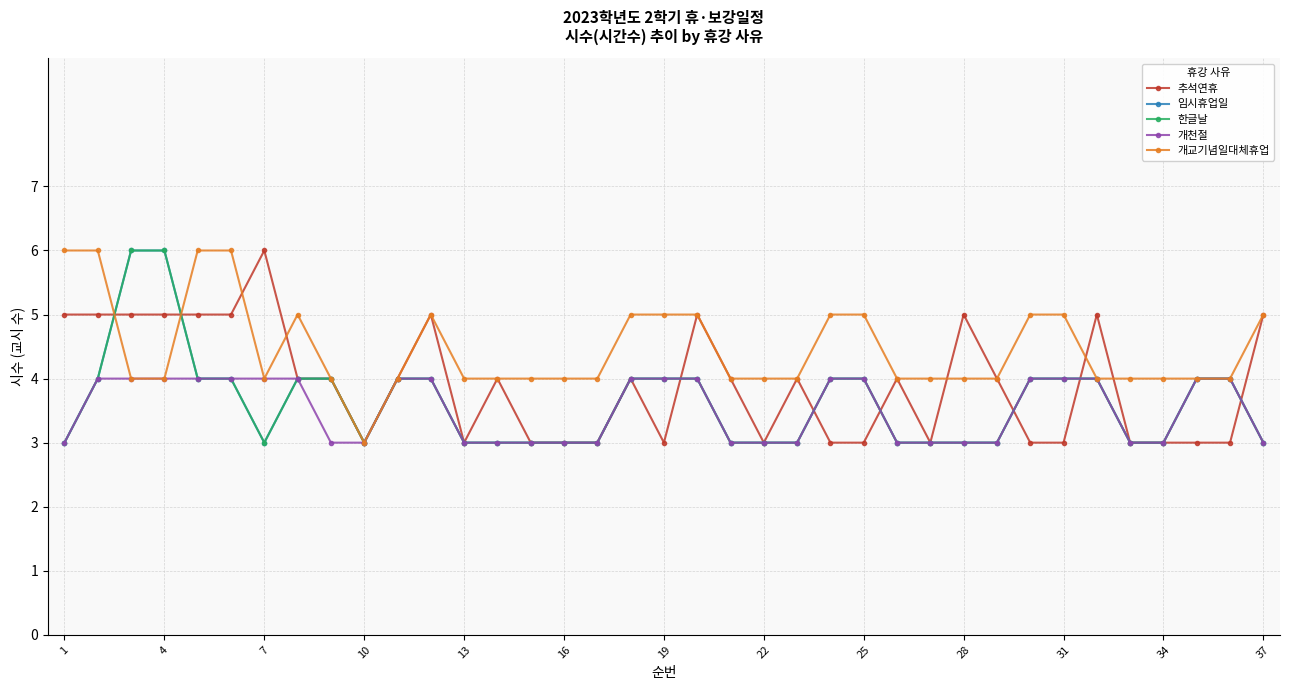

Reading left to right, extract all data points from this chart.

추석연휴: 5	5	5	5	5	5	6	4	4	3	4	5	3	4	3	3	3	4	3	5	4	3	4	3	3	4	3	5	4	3	3	5	3	3	3	3	5
임시휴업일: 3	4	6	6	4	4	3	4	4	3	4	4	3	3	3	3	3	4	4	4	3	3	3	4	4	3	3	3	3	4	4	4	3	3	4	4	3
한글날: 3	4	6	6	4	4	3	4	4	3	4	4	3	3	3	3	3	4	4	4	3	3	3	4	4	3	3	3	3	4	4	4	3	3	4	4	3
개천절: 3	4	4	4	4	4	4	4	3	3	4	4	3	3	3	3	3	4	4	4	3	3	3	4	4	3	3	3	3	4	4	4	3	3	4	4	3
개교기념일대체휴업: 6	6	4	4	6	6	4	5	4	3	4	5	4	4	4	4	4	5	5	5	4	4	4	5	5	4	4	4	4	5	5	4	4	4	4	4	5